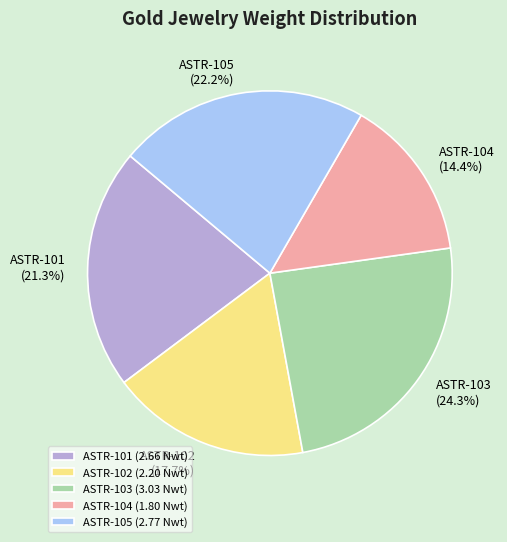

Does ASTR-103 account for over 50% of the chart?

No